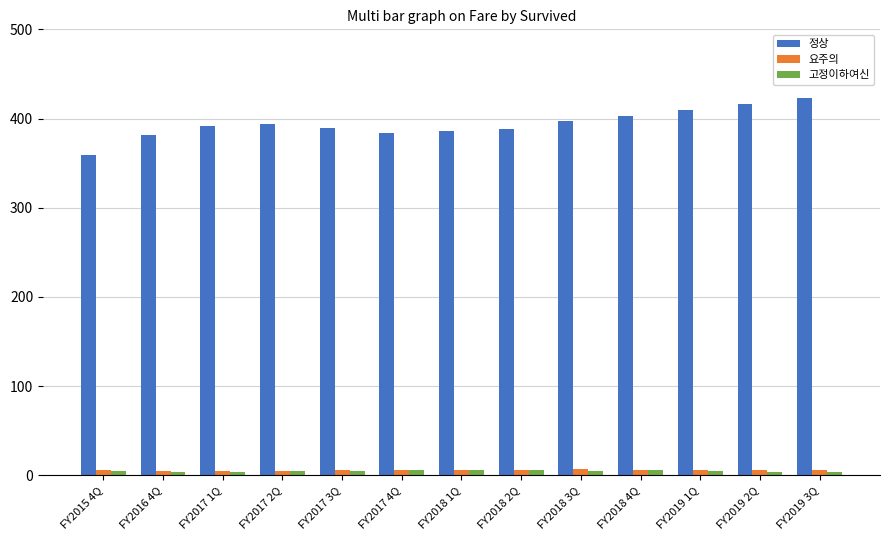

What is the label of the 11th bar from the right?

FY2017 1Q